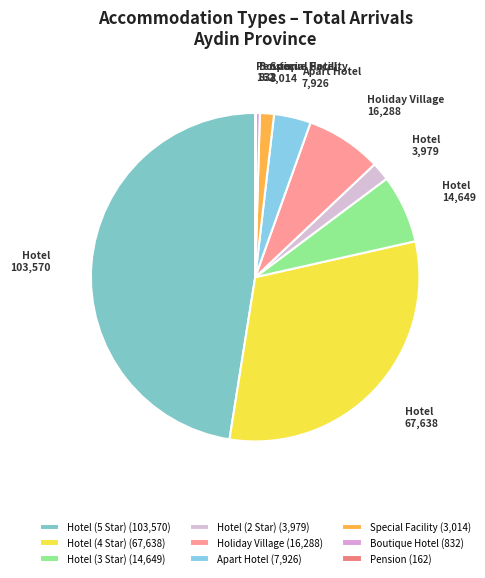

What is the ratio of the value at Hotel (5 Star) to the value at Pension?

639.3